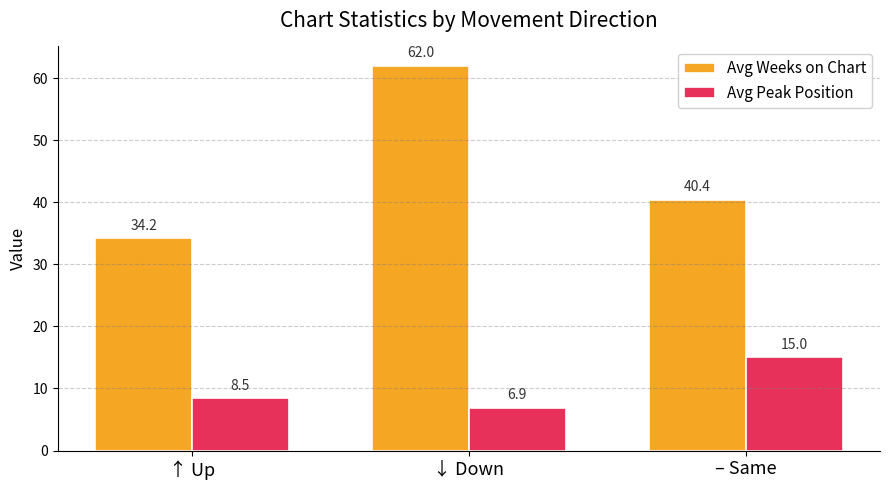

Which category has the lowest value in the Avg Peak Position series?

↓ Down